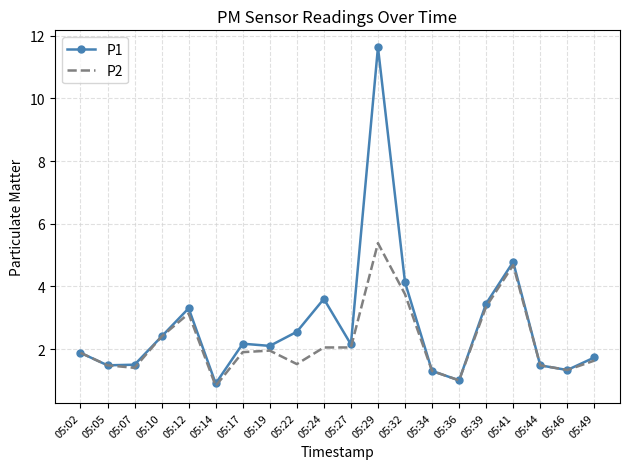

Rank the series by their maximum value, from lowest to highest.

P2, P1